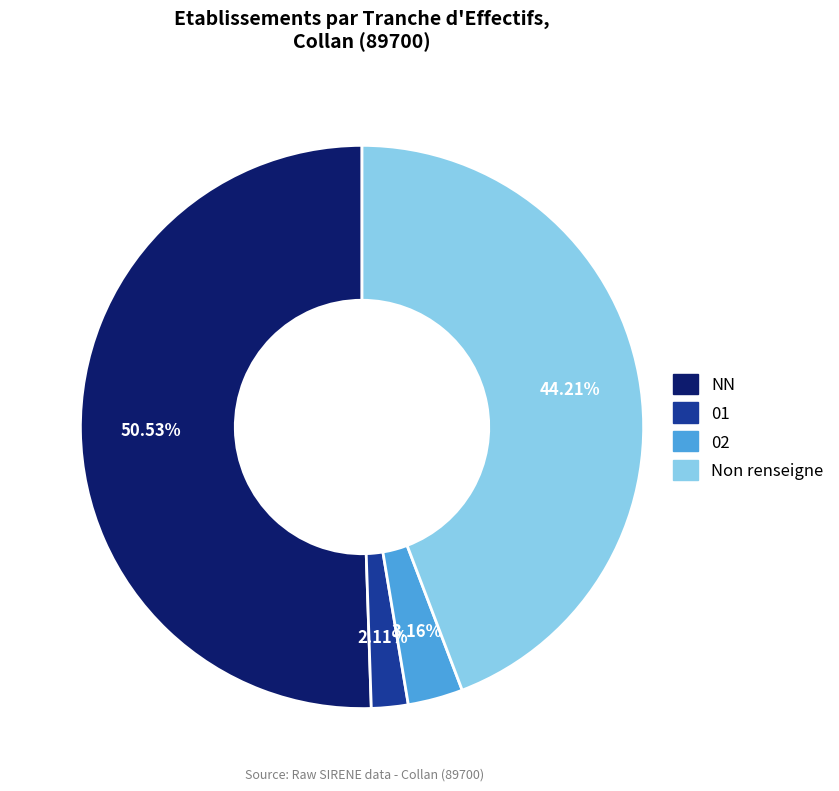

Is there any slice that represents more than half of the pie?

Yes